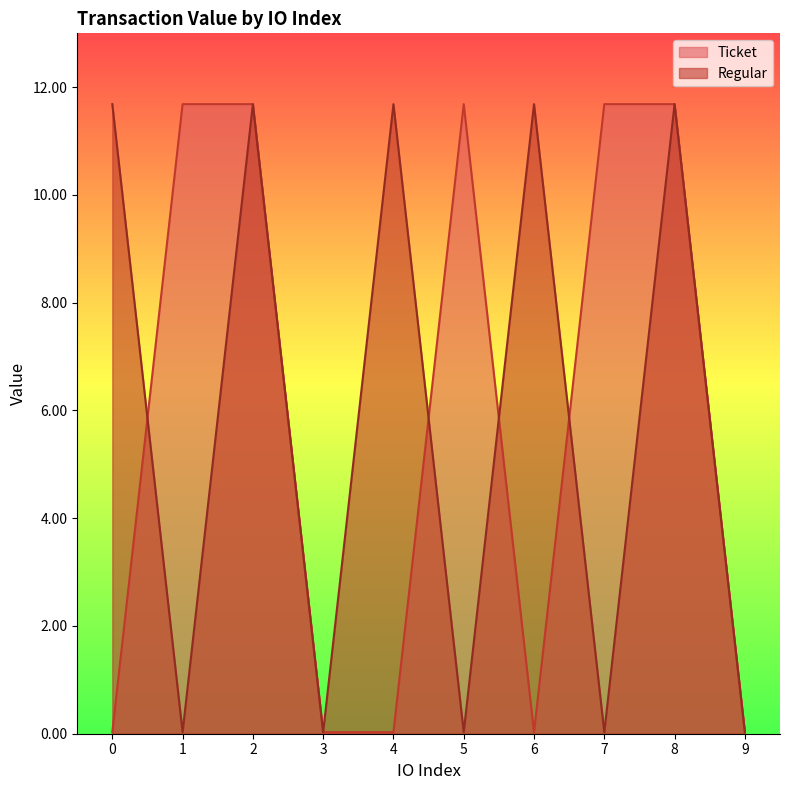

Is it true that Regular equals 0.0 at 5?

True